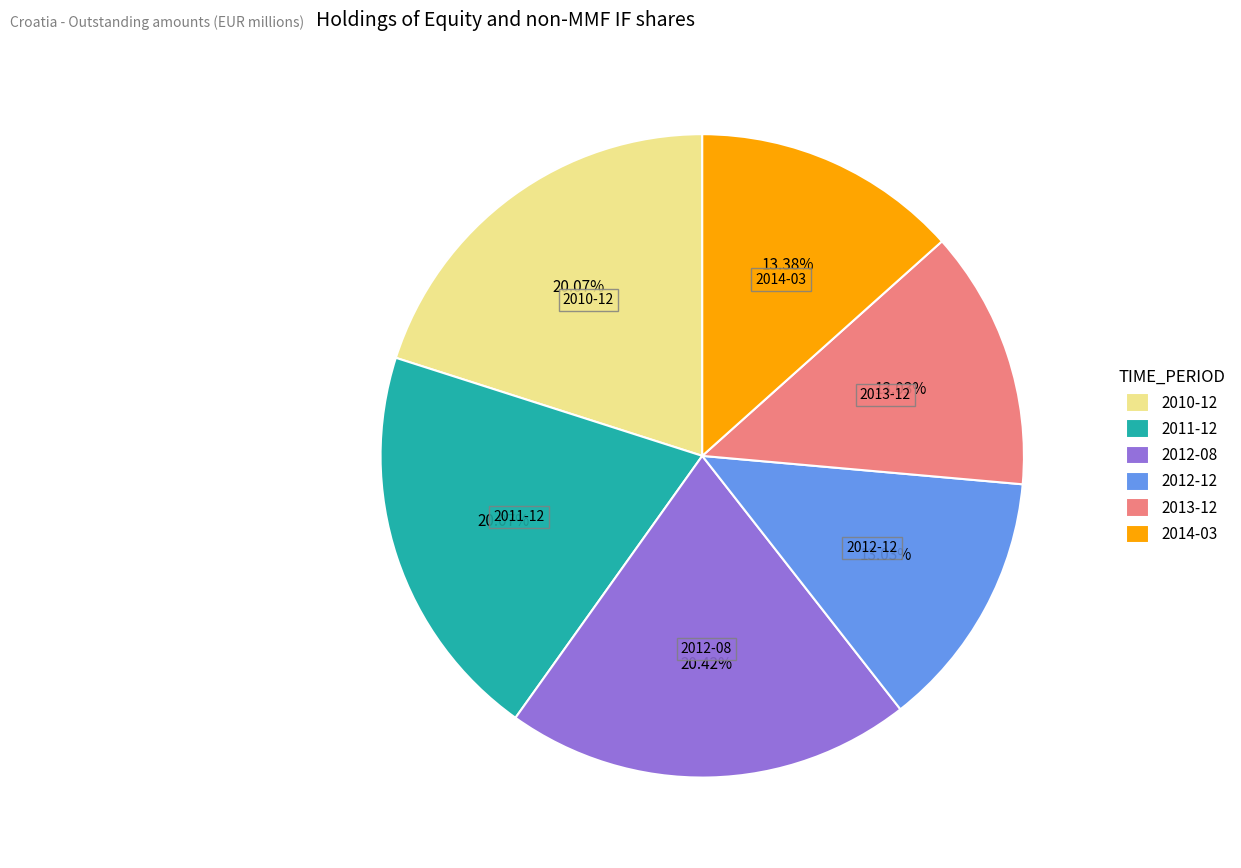

The 2010-12 slice represents 11% of the pie. True or false?

False